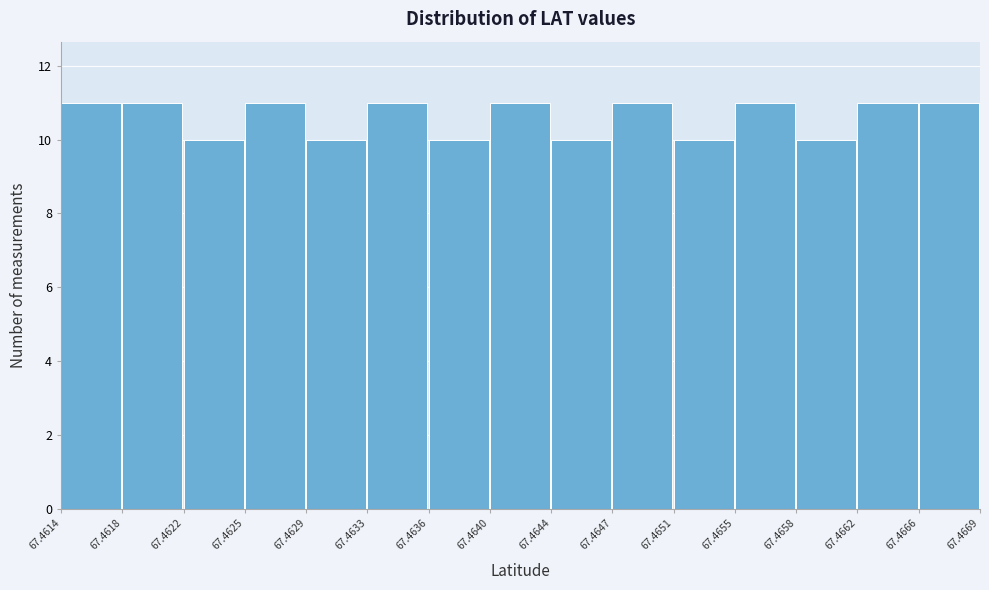

What is the height of the bar covering 67.4640 to 67.4644 on the x-axis? The values are not printed on the chart, so give them approximately, as read against the axis.

11